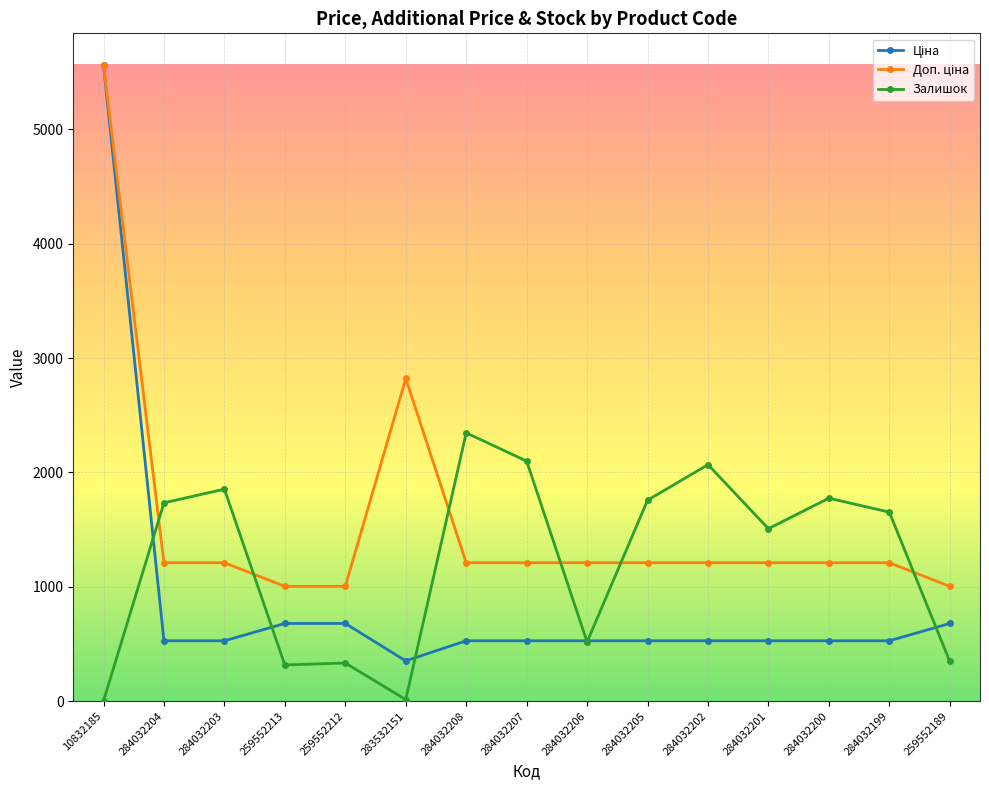

What is the total value across all series at 284032204?

3472.9